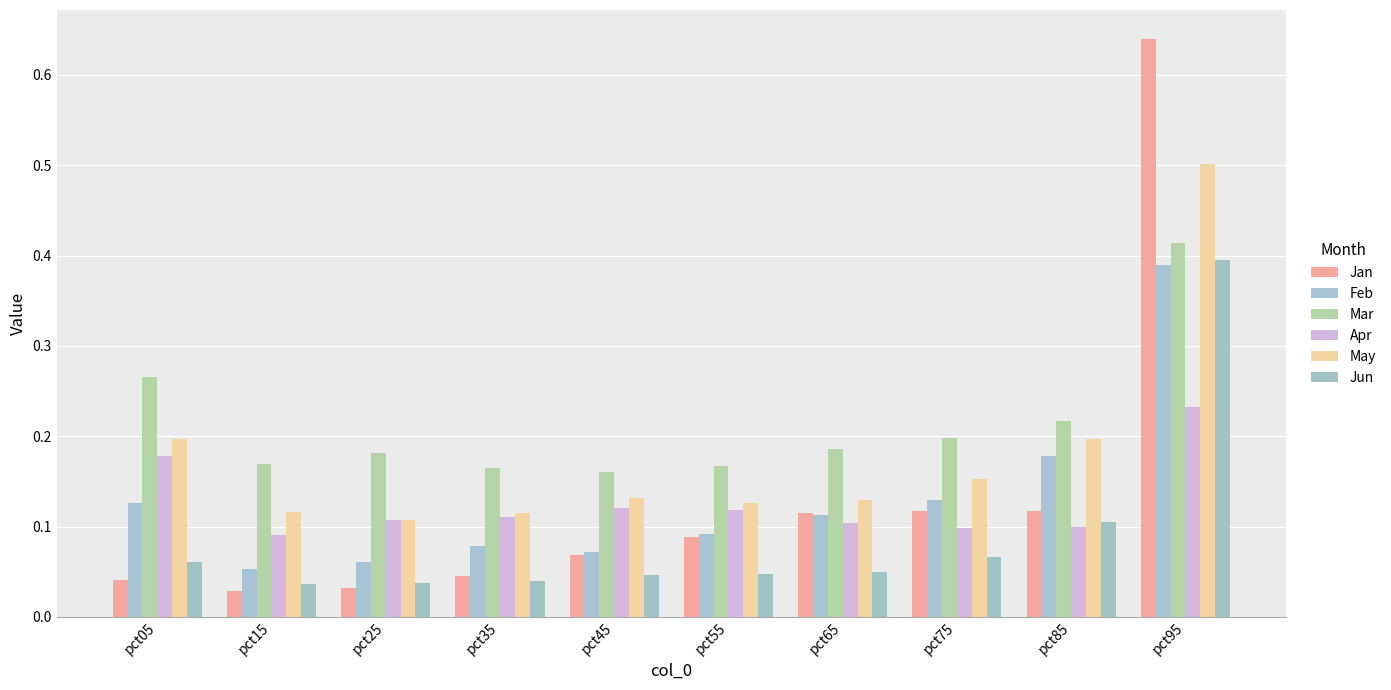

True or false: Feb has a value of 0.3 at pct85.

False